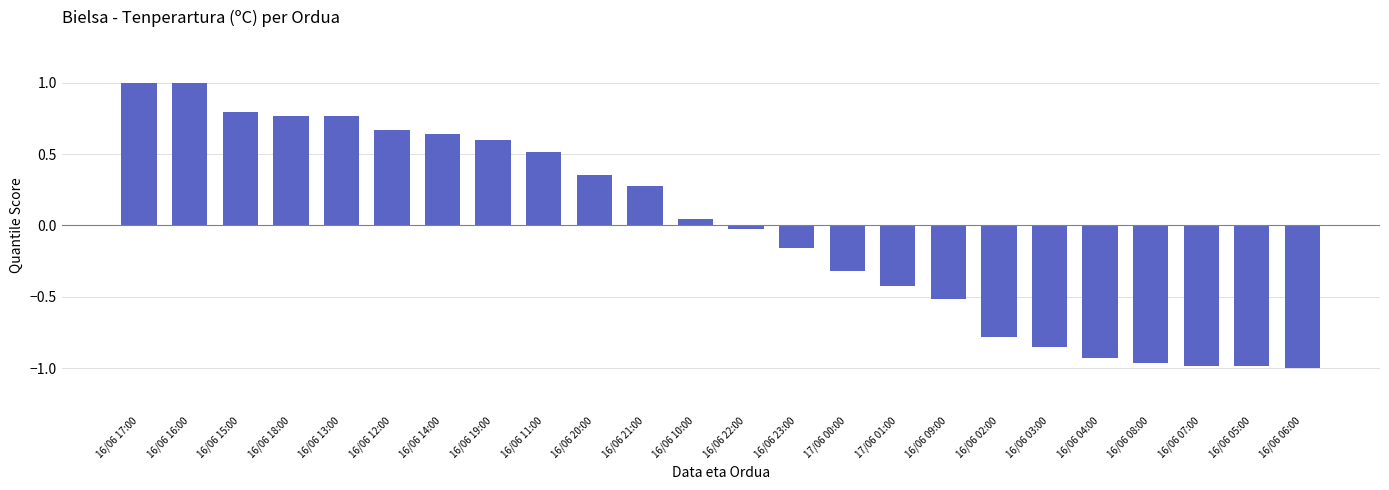

Are the bars grouped side by side (vs. stacked)?

No